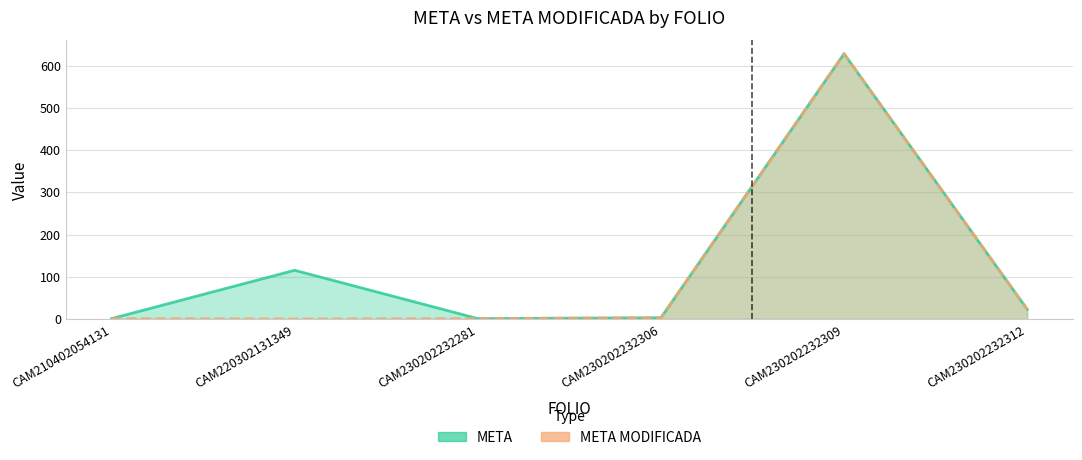

True or false: META has a value of 0.9 at CAM230202232306.

False